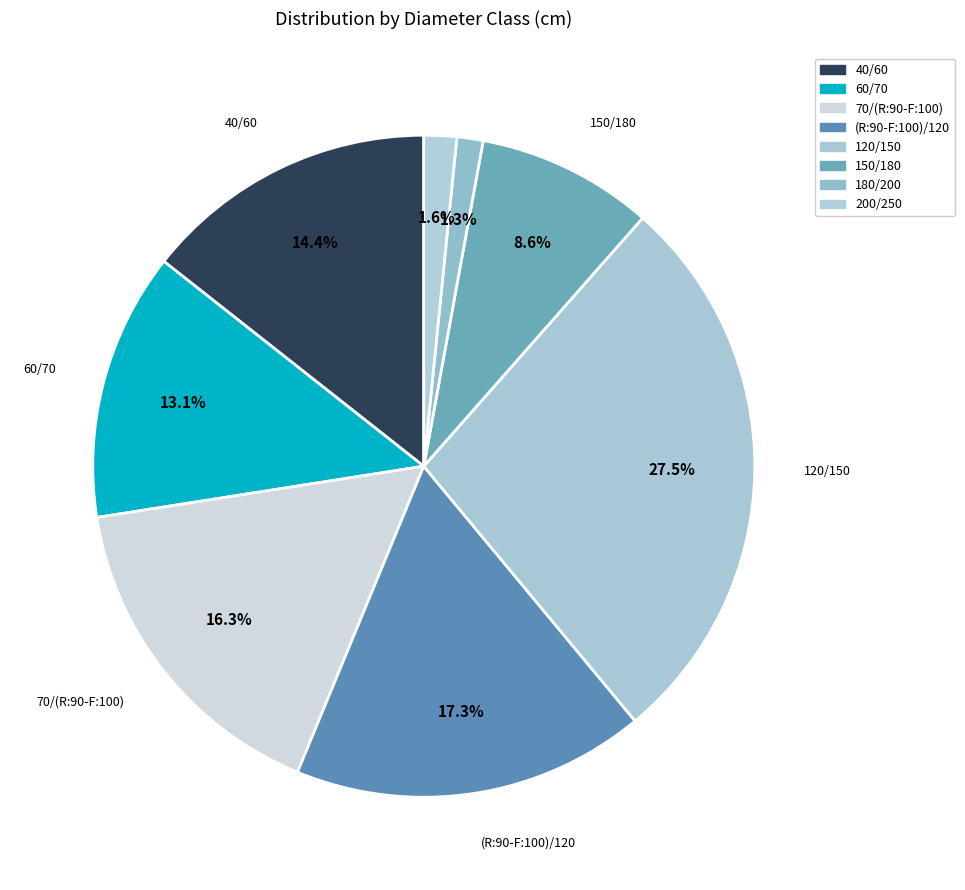

Which has a higher value, (R:90-F:100)/120 or 120/150?

120/150